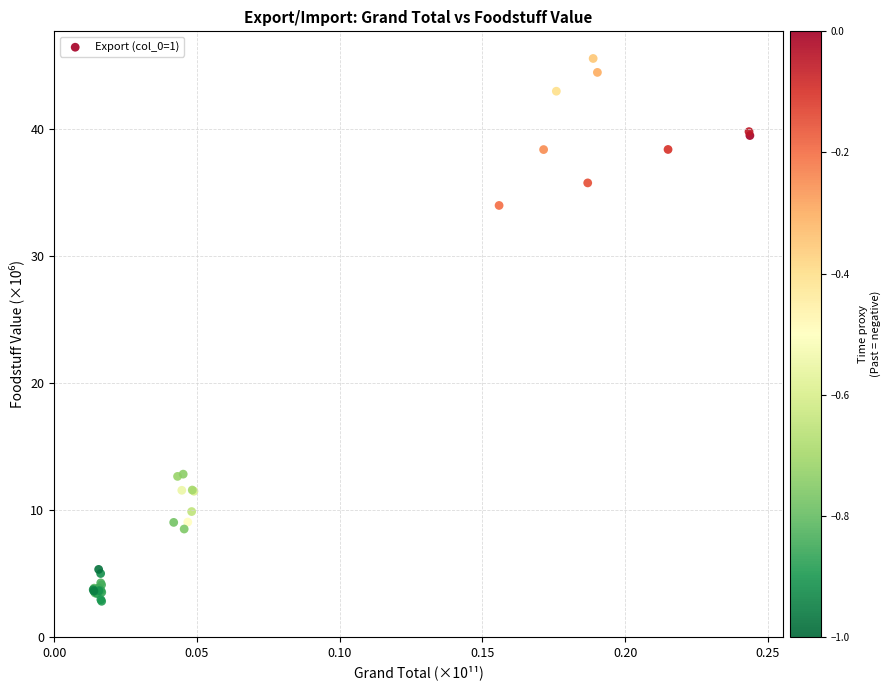

What Y value in the scatter plot is closest to 24?

34.0